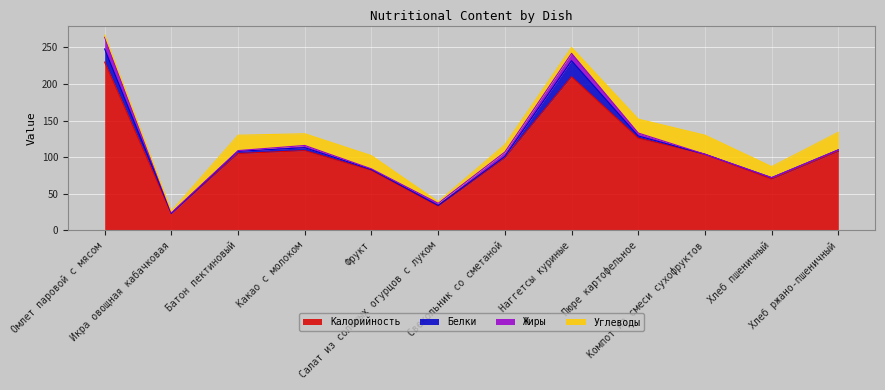

What is the average value of the Жиры series?

4